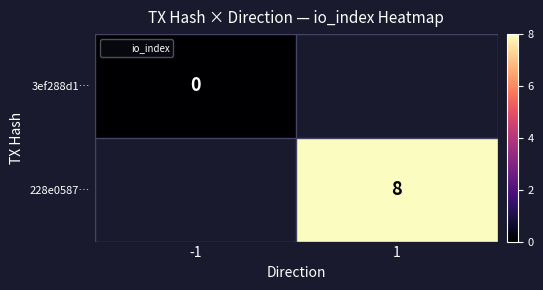

Is it true that 228e0587… equals 8.0 at 1?

True